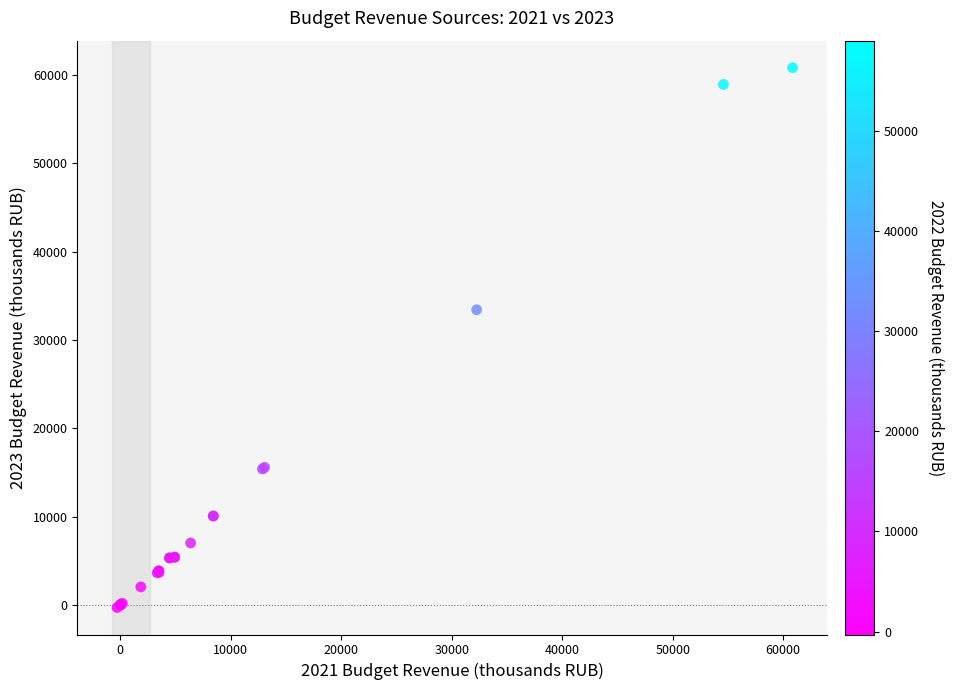

What Y value in the scatter plot is closest to 30271?

33425.0